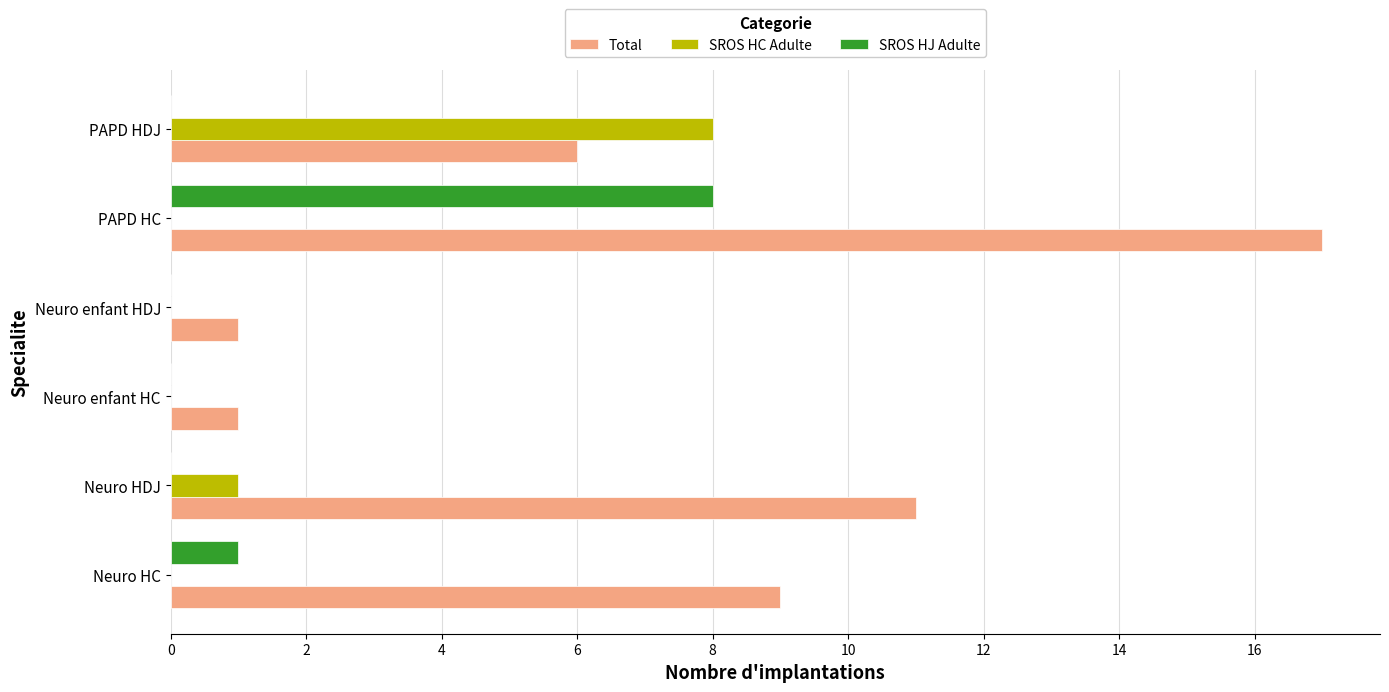

Which series has the widest spread of values?

Total